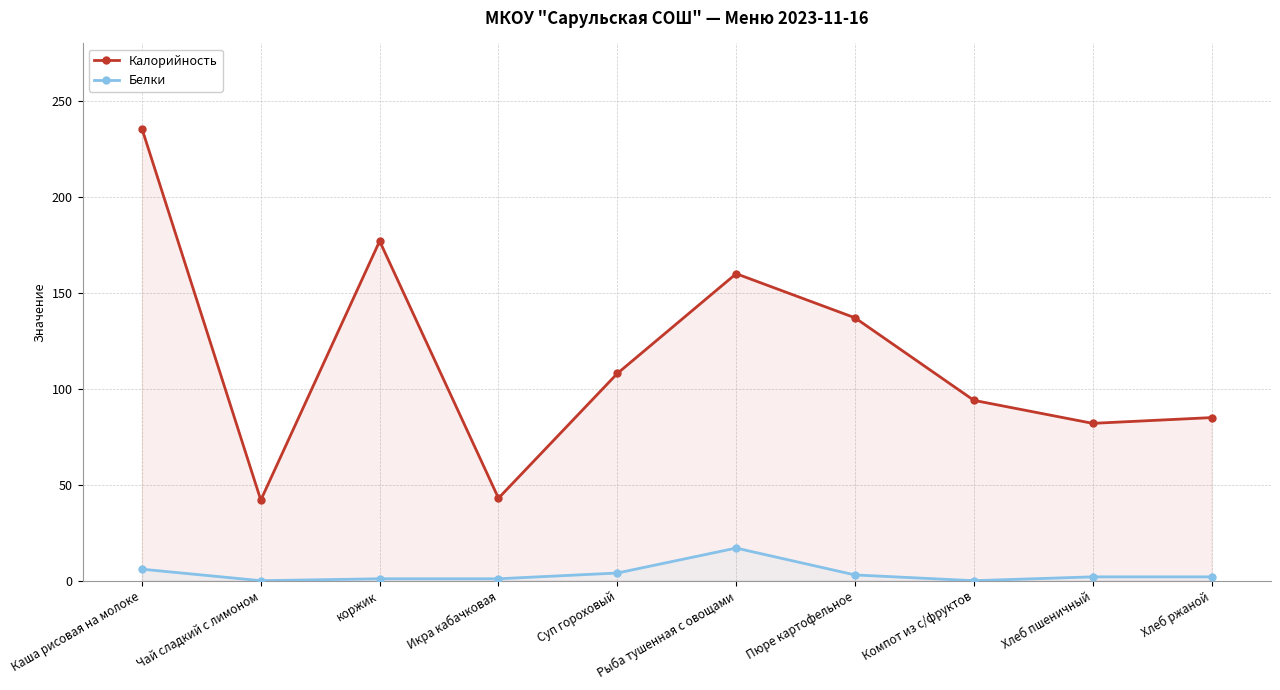

At which category does the chart reach its minimum across all series?

Чай сладкий с лимоном